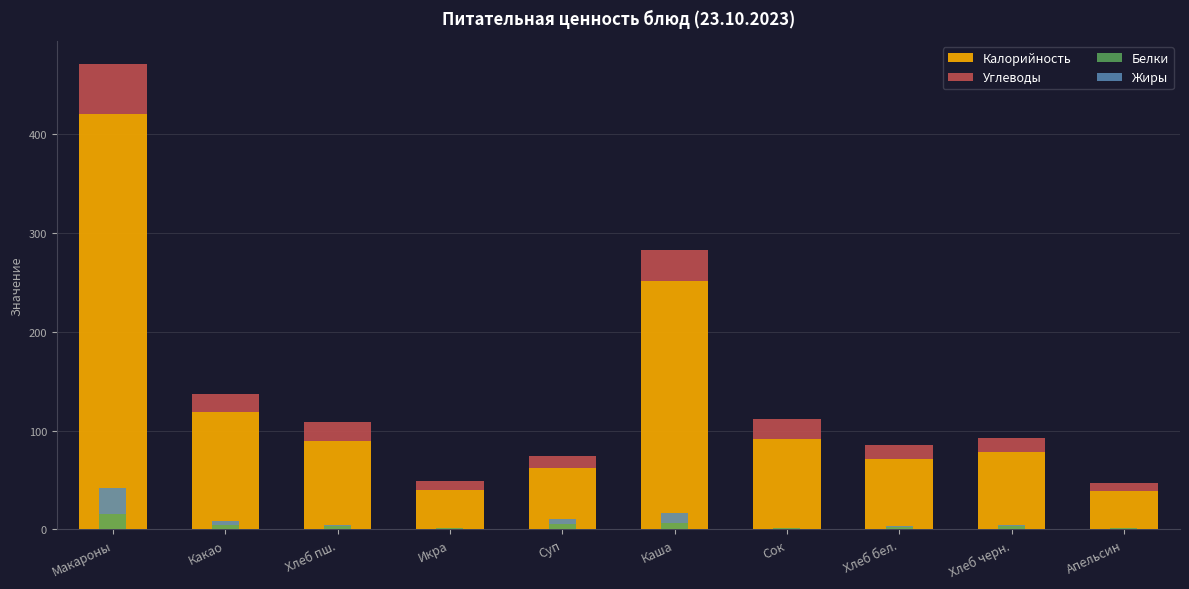

True or false: Углеводы has a value of 13 at Апельсин.

False